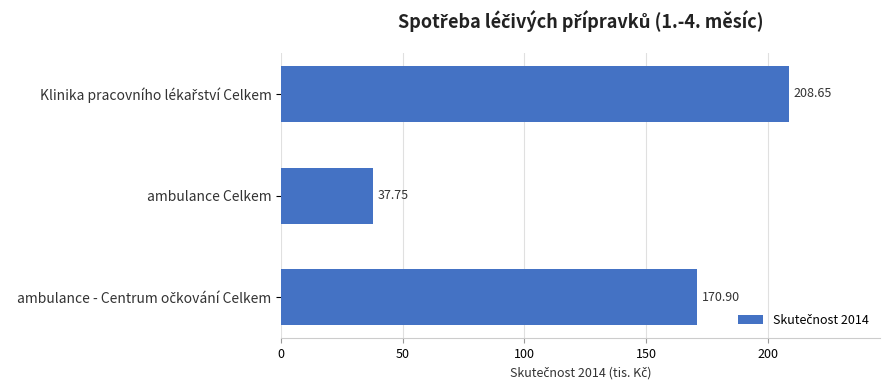

What is the difference between the maximum and minimum values?

170.9